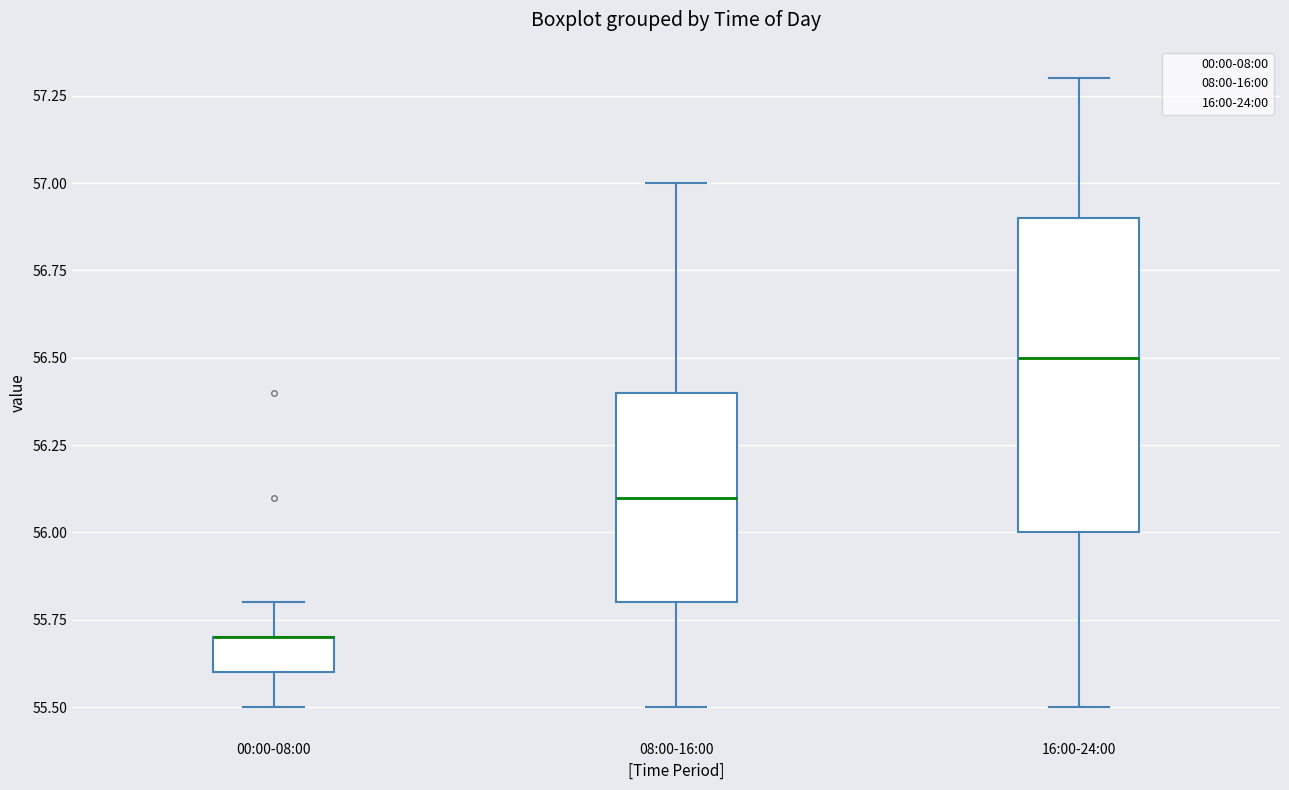

Reading left to right, read every box against the y-axis: the position of its median line, the range the box covers, and the ends of its whiskers. The values are not printed on the chart, so give them approximately, as read against the axis.

00:00-08:00: median 55.7 (drawn on the box's upper edge), box 55.6 to 55.7, whiskers 55.5 to 55.8
08:00-16:00: median 56.1, box 55.8 to 56.4, whiskers 55.5 to 57.0
16:00-24:00: median 56.5, box 56.0 to 56.9, whiskers 55.5 to 57.3